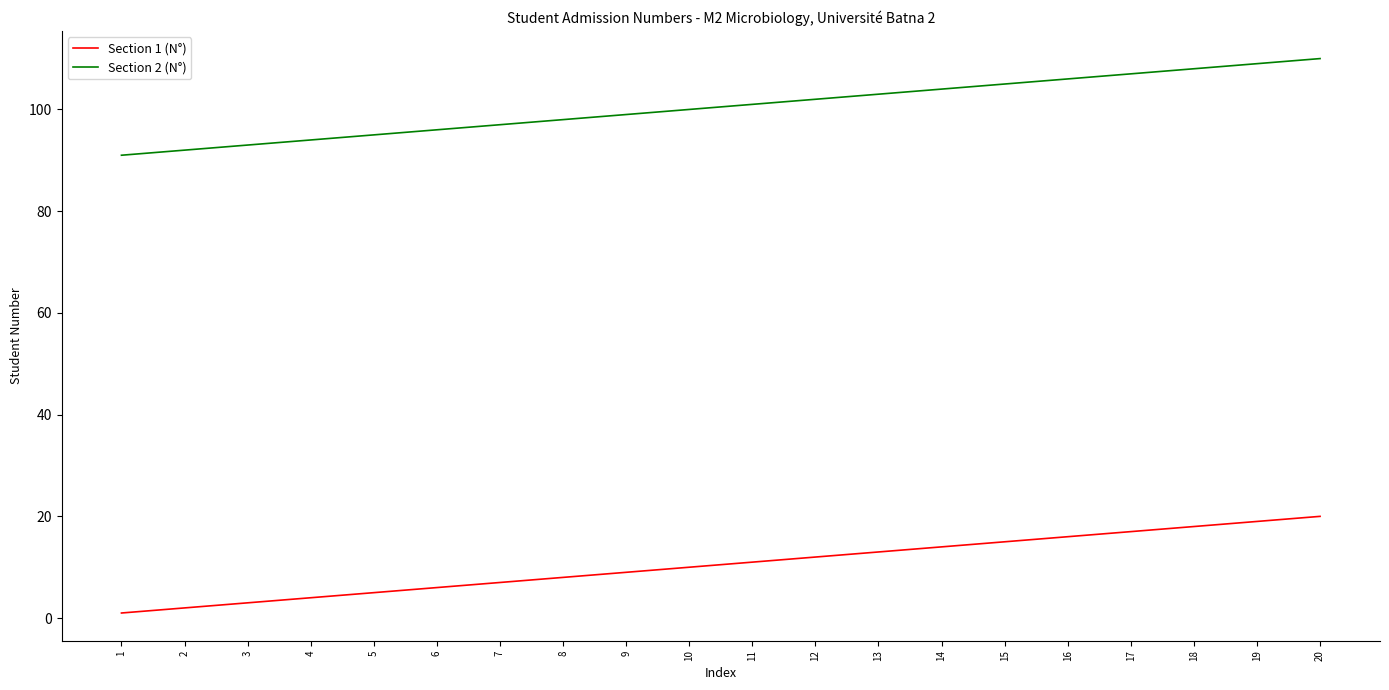

At how many categories does at least one series exceed 43?

20